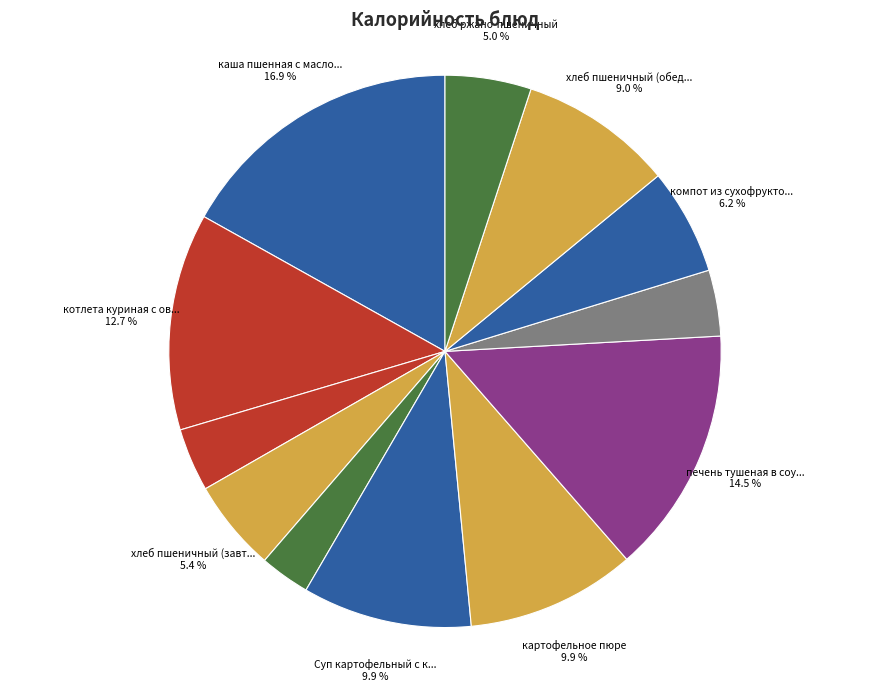

How many slices are in this pie chart?

12